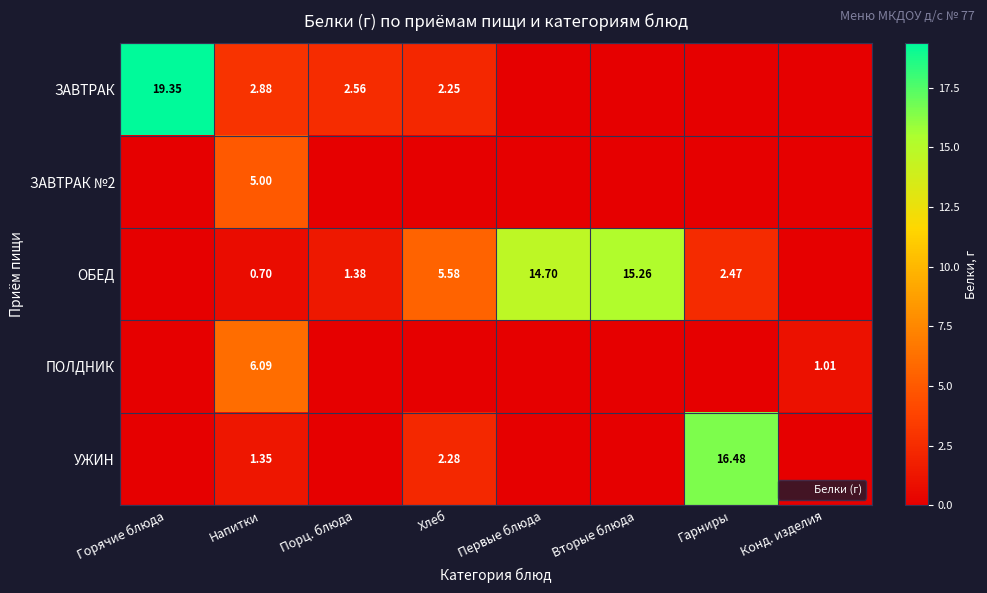

What is the difference between the highest and lowest values at Вторые блюда?

15.3